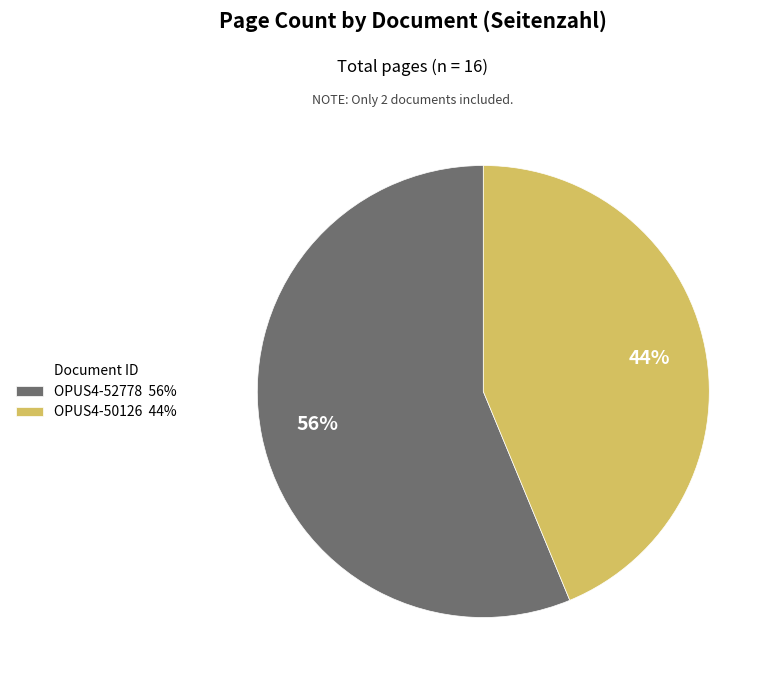

Which slice is the smallest?

OPUS4-50126